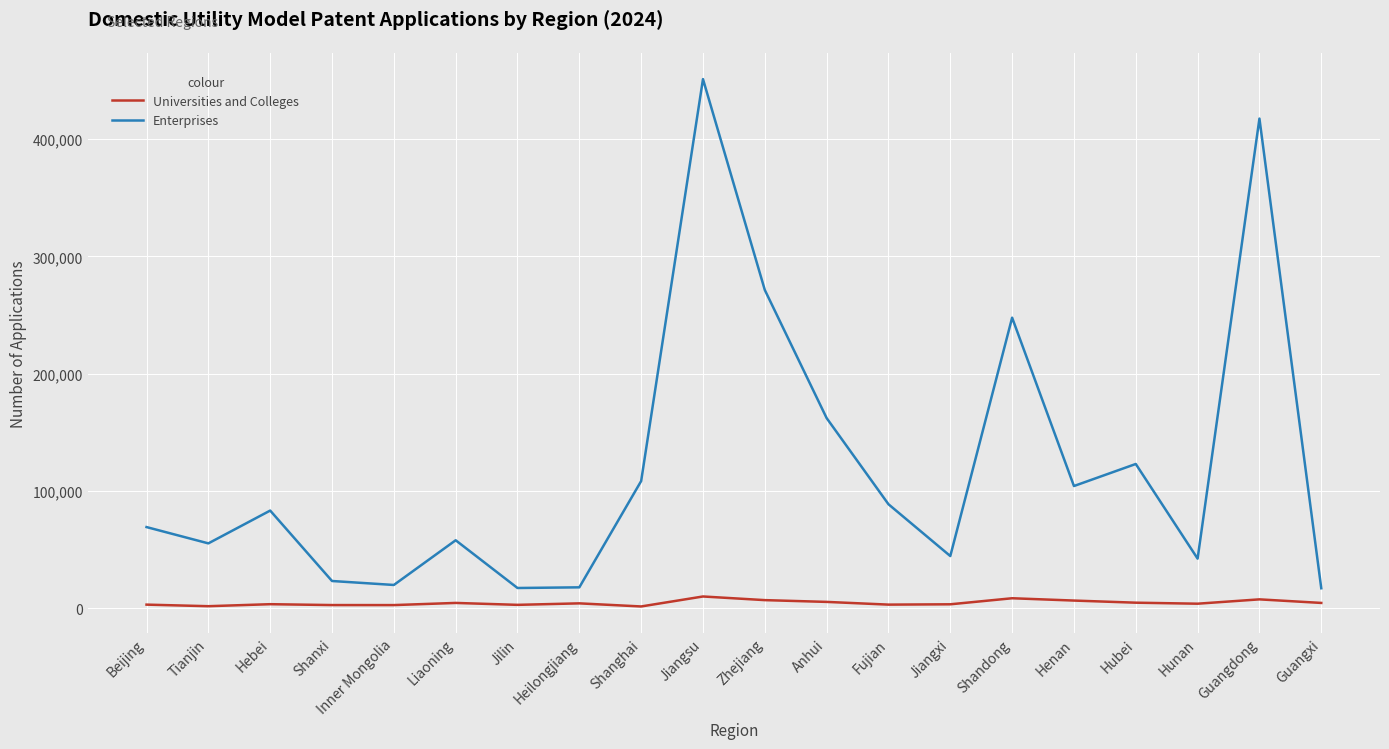

The Enterprises series shows 615778 at Guangdong. True or false?

False